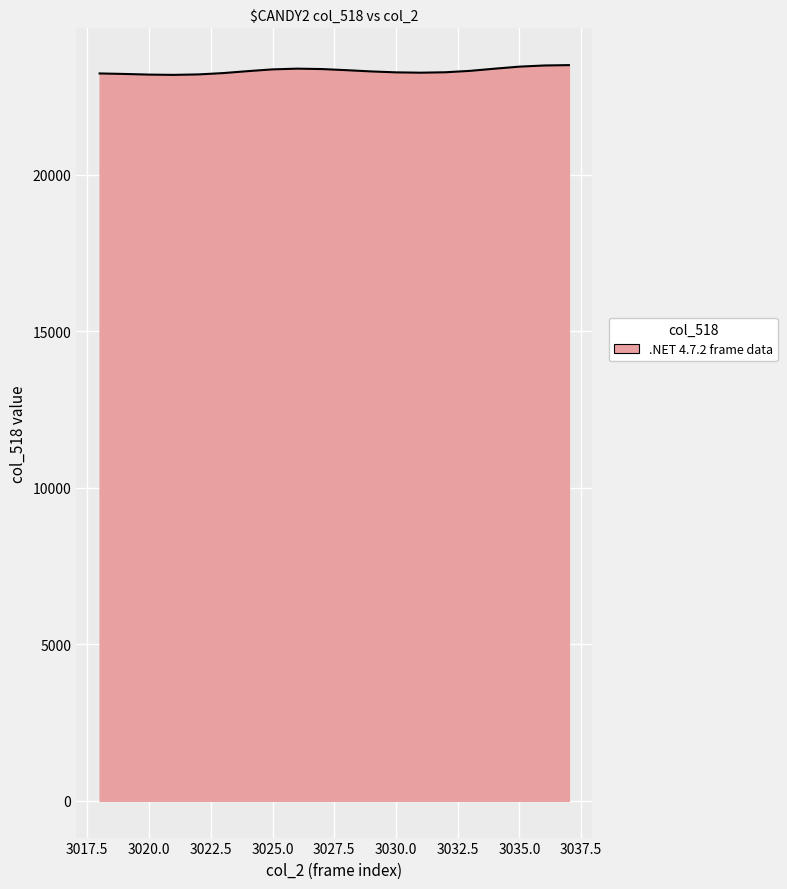

What is the sum of all values?

466458.0